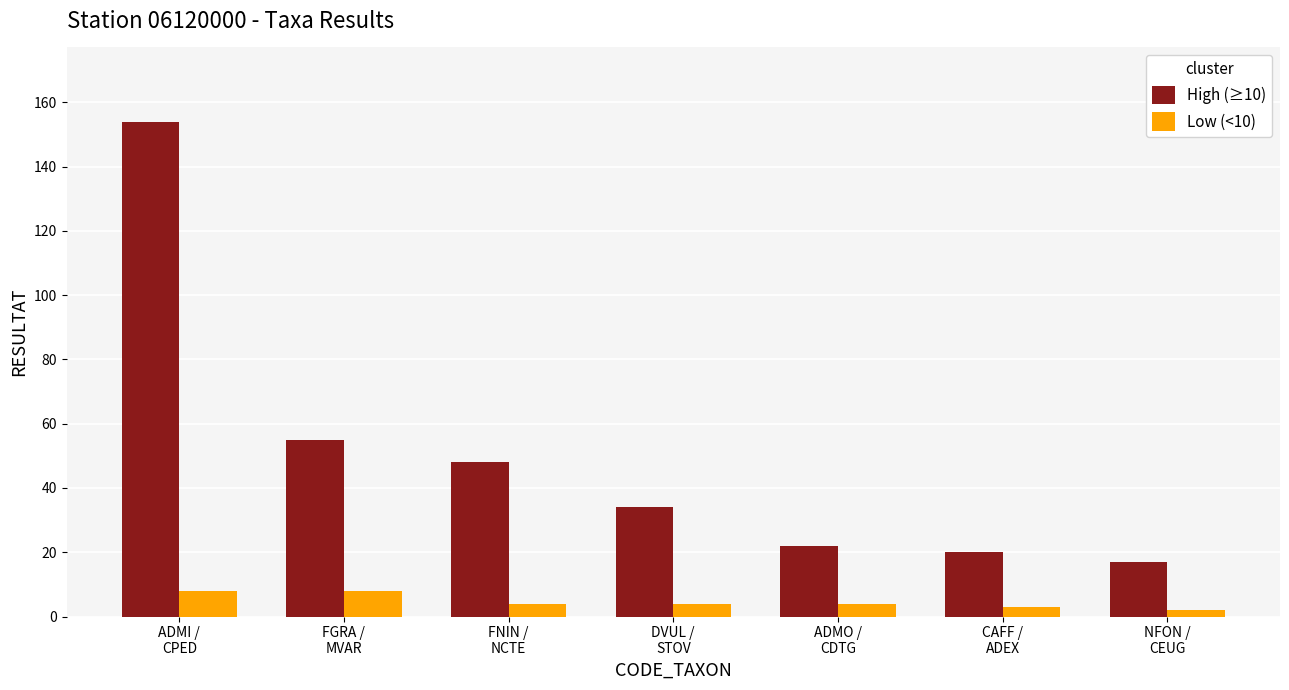

What is the approximate value of High (≥10) at ADMO /
CDTG?

22